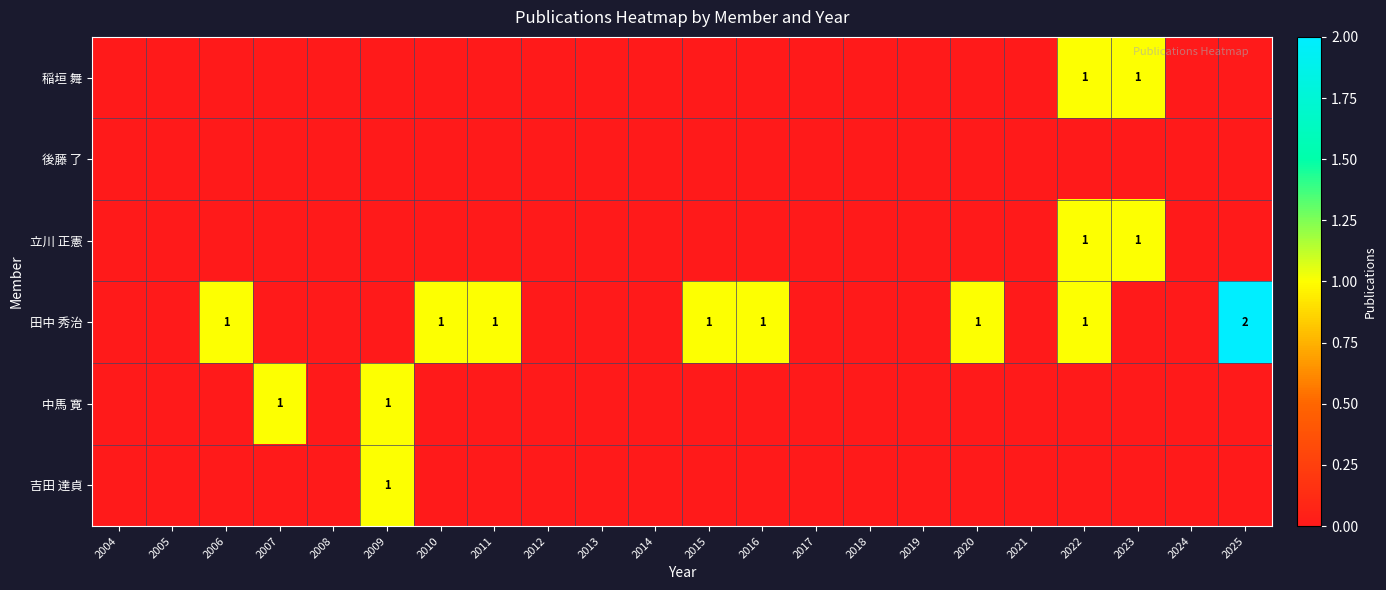

True or false: 中馬 寛 has a value of 1 at 2009.

True